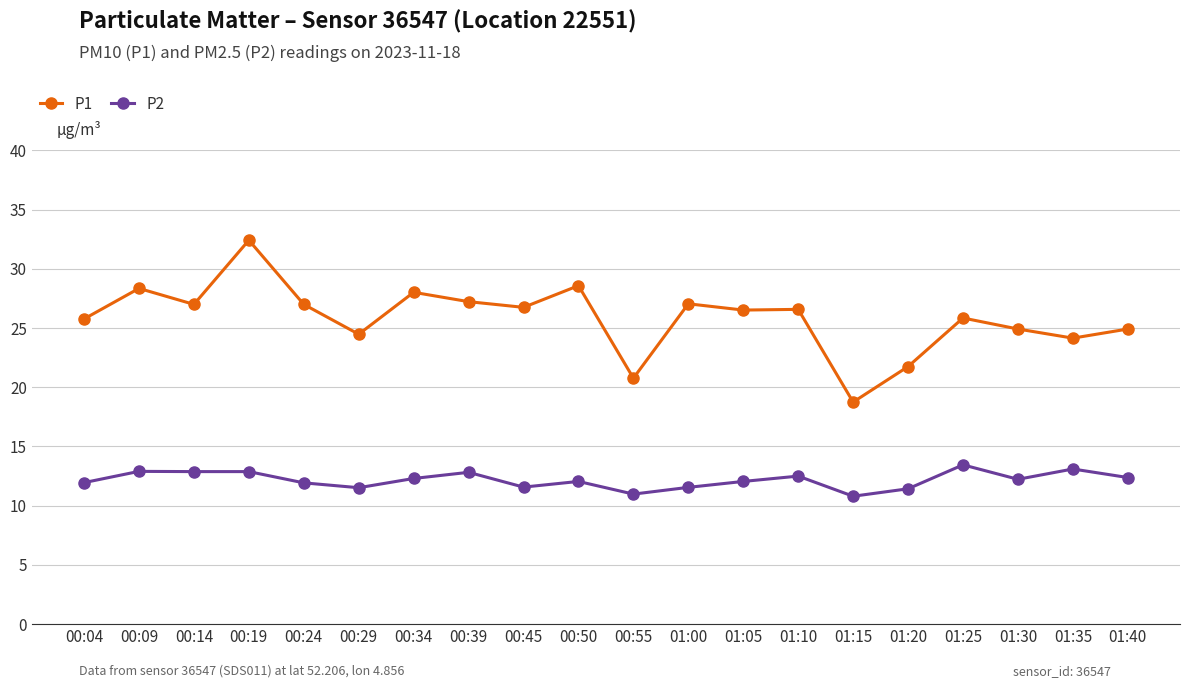

Where is the first local minimum for P1?

00:14